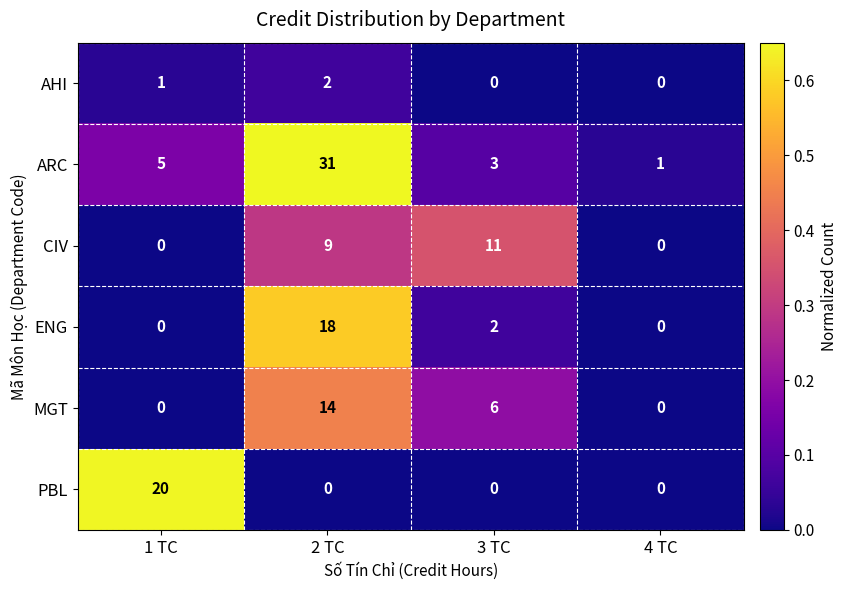

Which series changed the most between 2 TC and 4 TC?

ARC